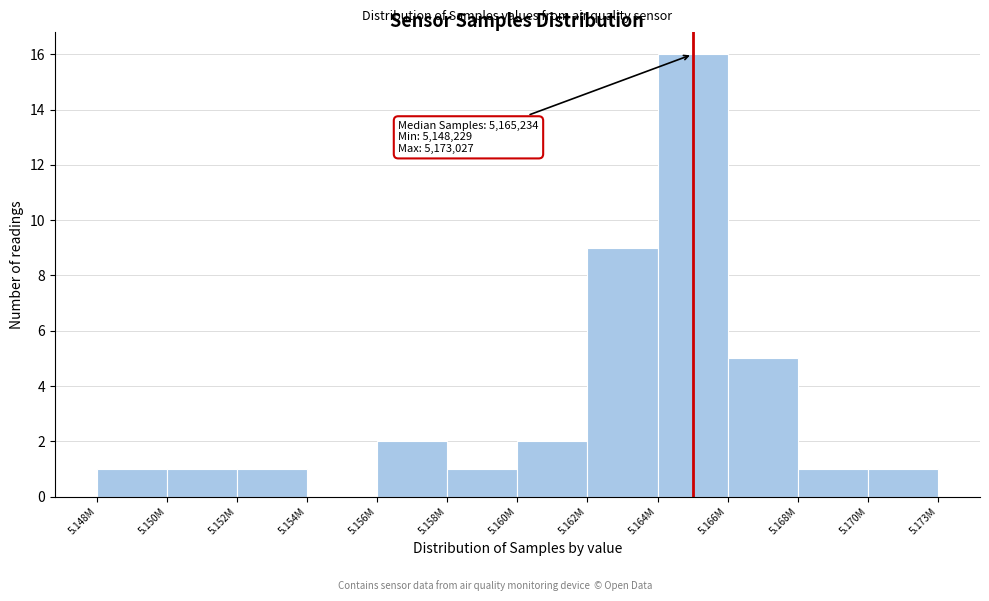

Reading left to right, transcribe all the data shown in this chart.

5.148M=1	5.150M=1	5.152M=1	5.154M=0	5.156M=2	5.158M=1	5.160M=2	5.162M=9	5.164M=16	5.166M=5	5.168M=1	5.170M=1